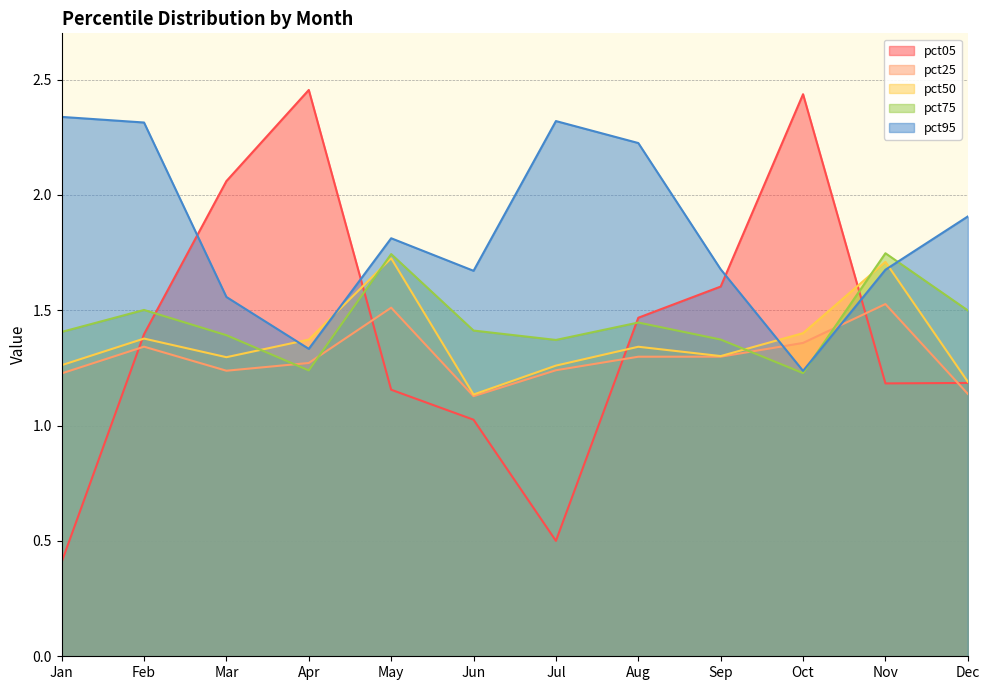

True or false: pct50 has a value of 0.6 at Feb.

False